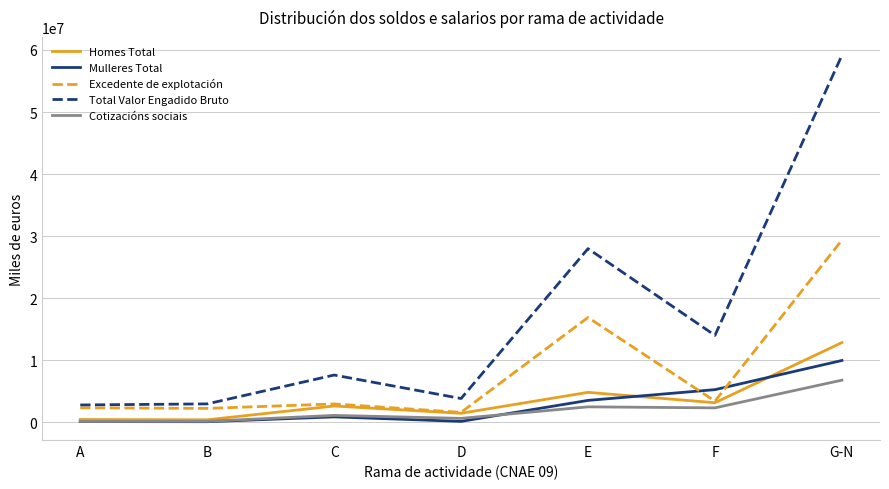

What value does the Total Valor Engadido Bruto series have at G-N, to the nearest 100?

59141800